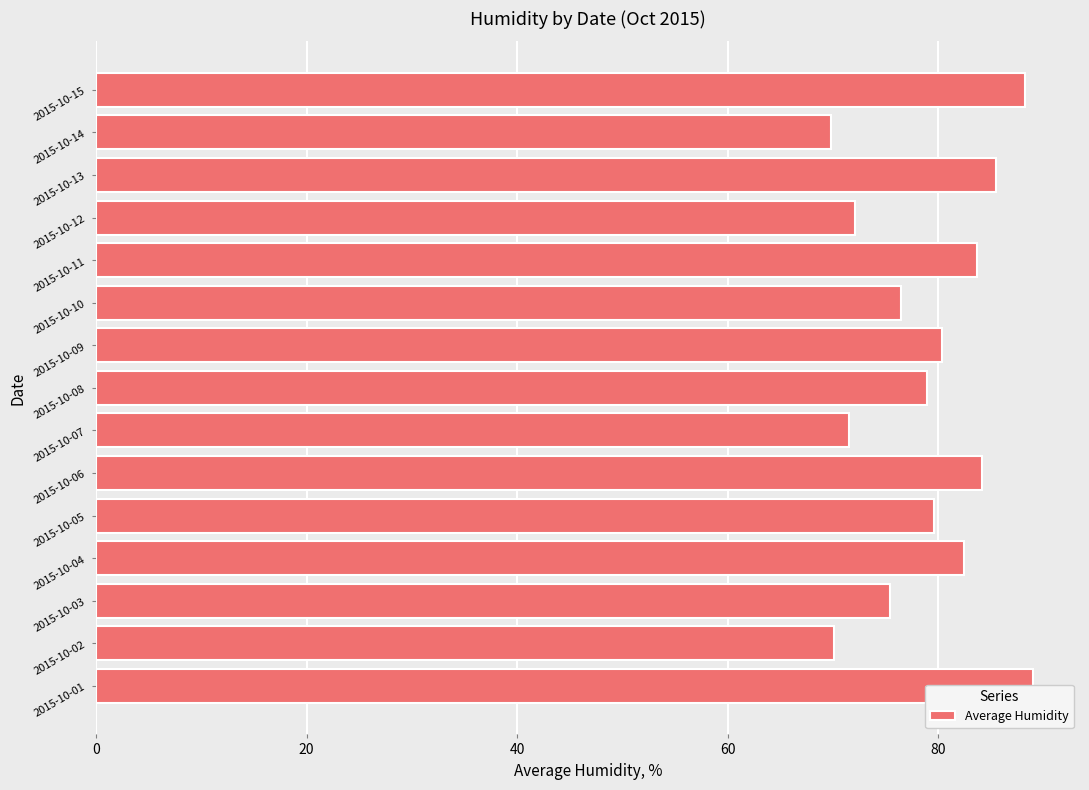

The value at 2015-10-02 is 28.7. True or false?

False